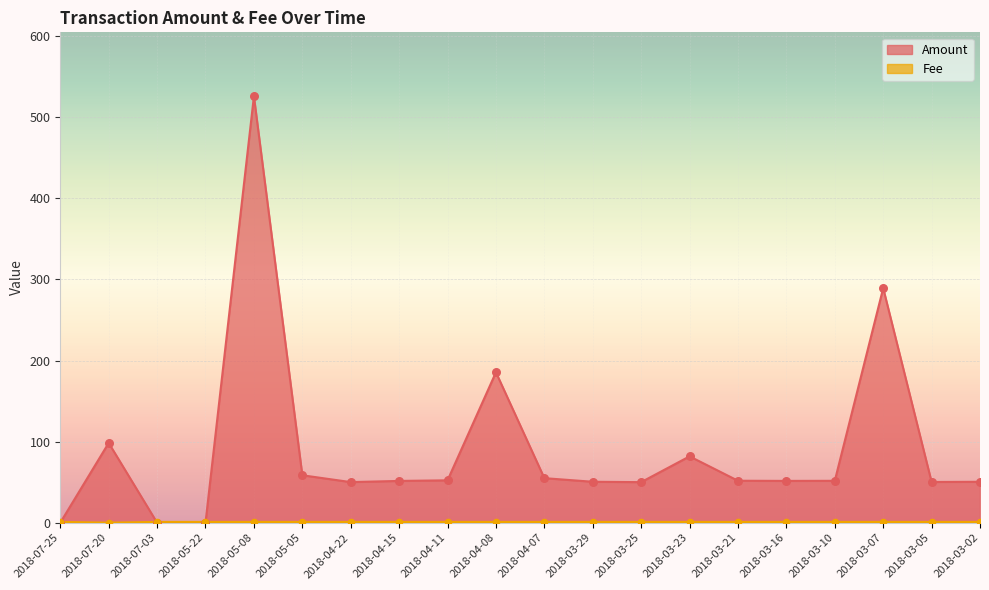

Which series reaches the minimum Y coordinate?

Amount